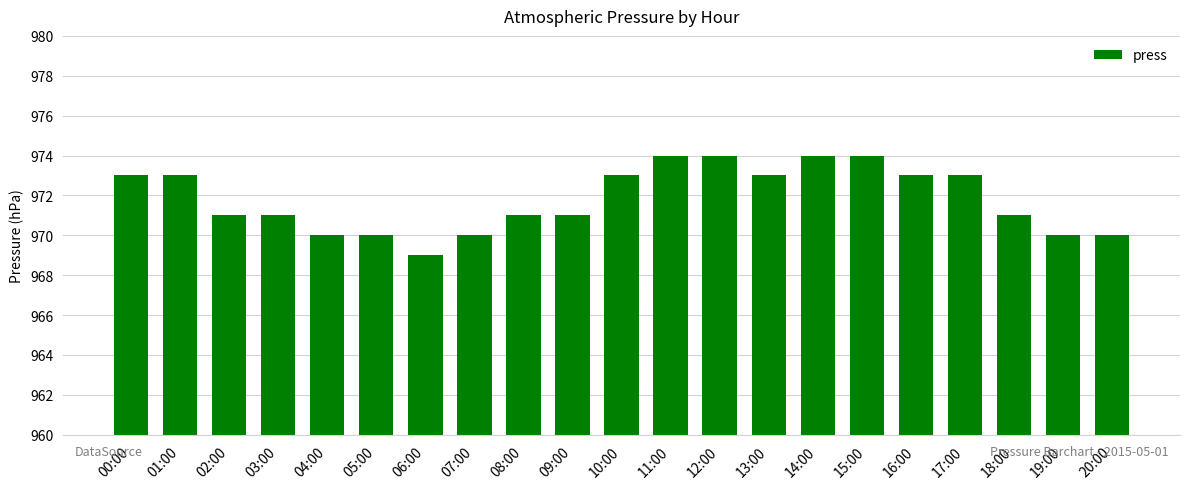

True or false: the data shows 971 at 08:00.

True